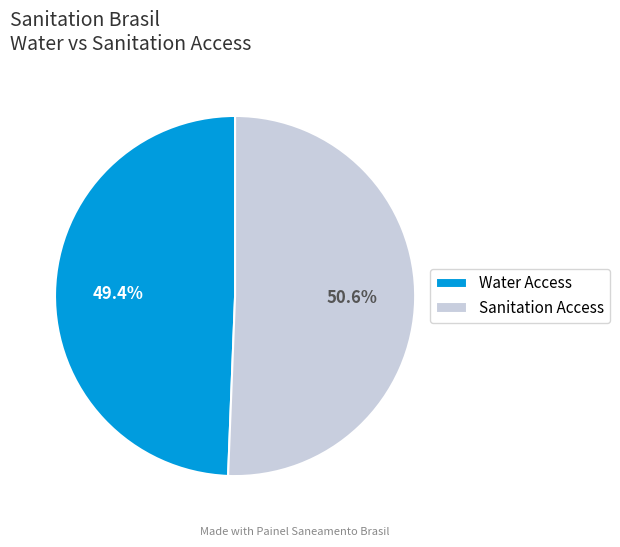

Is there a majority slice in this chart?

Yes